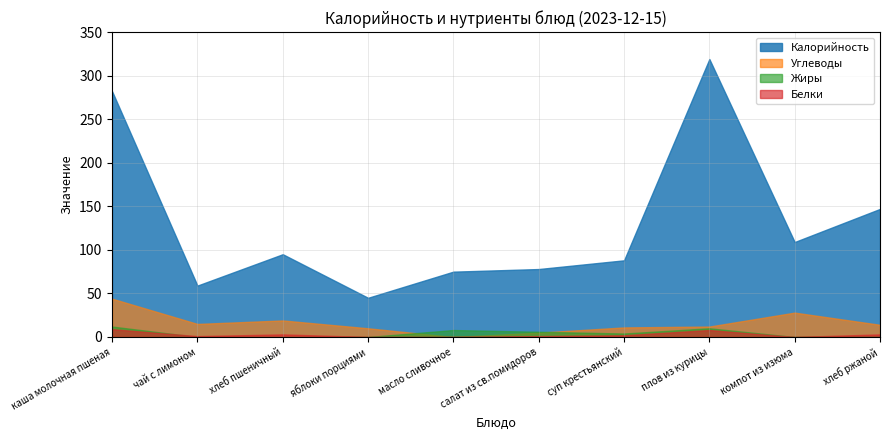

What is the label of the 6th point from the right?

масло сливочное